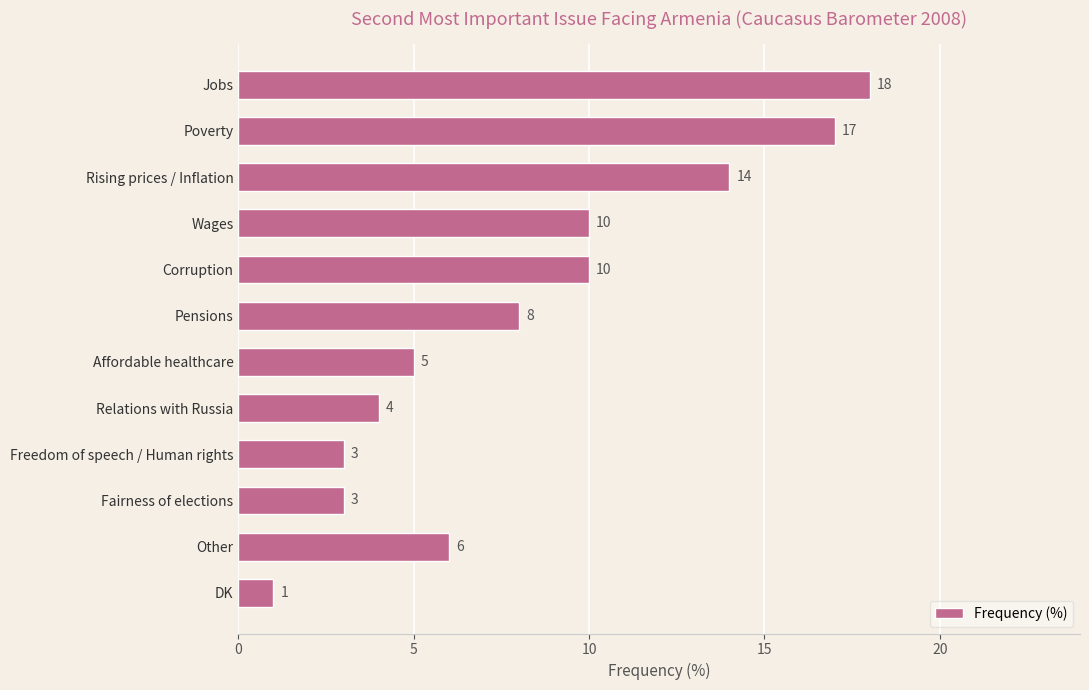

Between Poverty and Pensions, which is larger?

Poverty